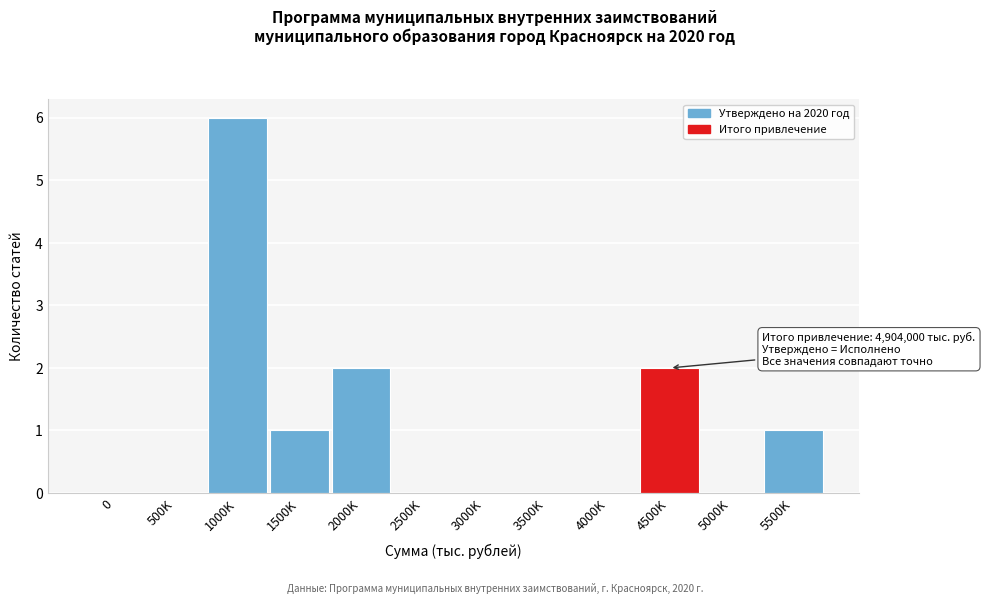

Reading right to left, what are all the values shown in this chart?

5500K=1	5000K=0	4500K=2	4000K=0	3500K=0	3000K=0	2500K=0	2000K=2	1500K=1	1000K=6	500K=0	0=0